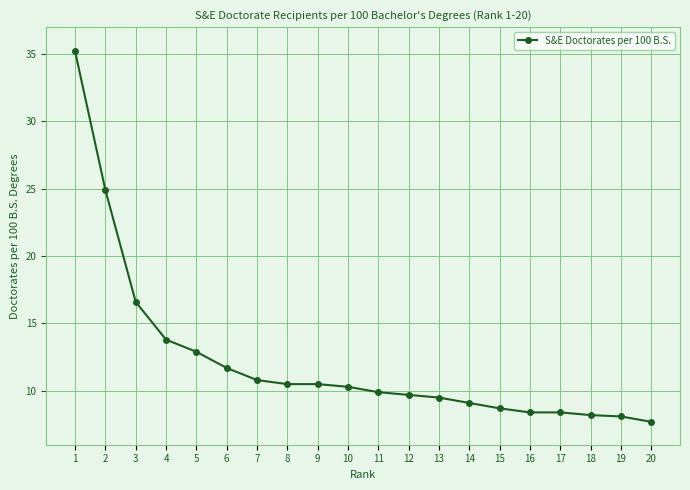

What is the change in value from 7 to 15?

-2.1